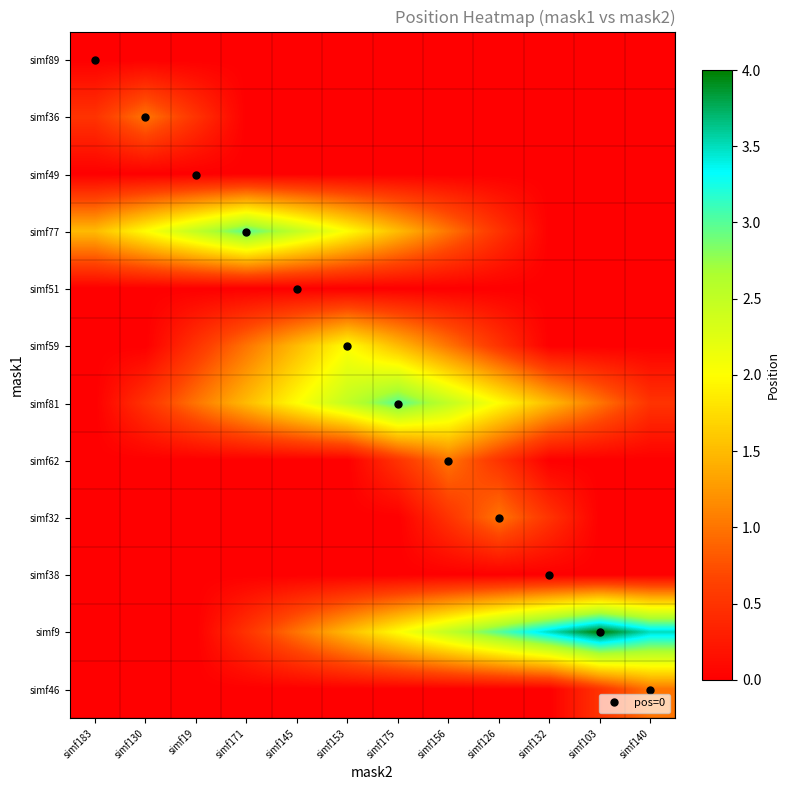

Between simf171 and simf156, which is larger?

simf171